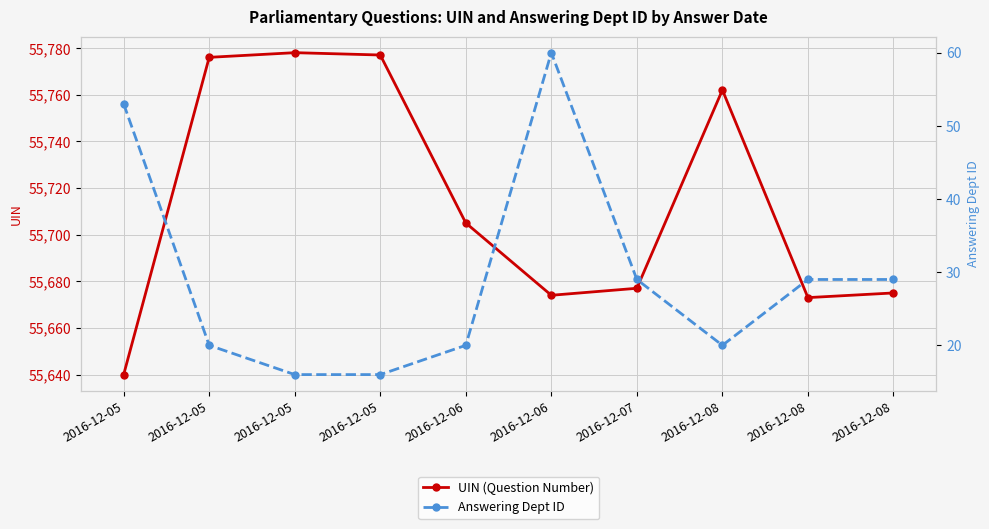

Is the value of Answering Dept ID at 2016-12-05 greater than the value of UIN (Question Number) at 2016-12-05?

No